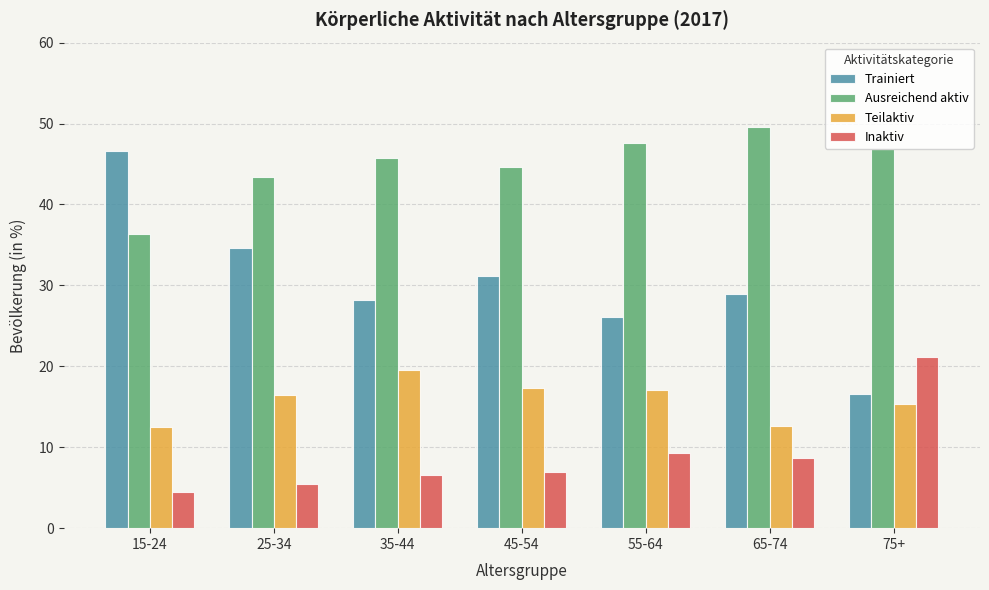

Rank the series by their average value, from lowest to highest.

Inaktiv, Teilaktiv, Trainiert, Ausreichend aktiv